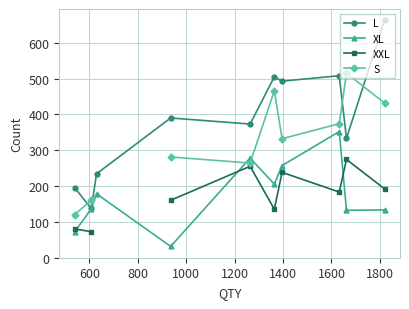

What is the sum of all XL values?

1774